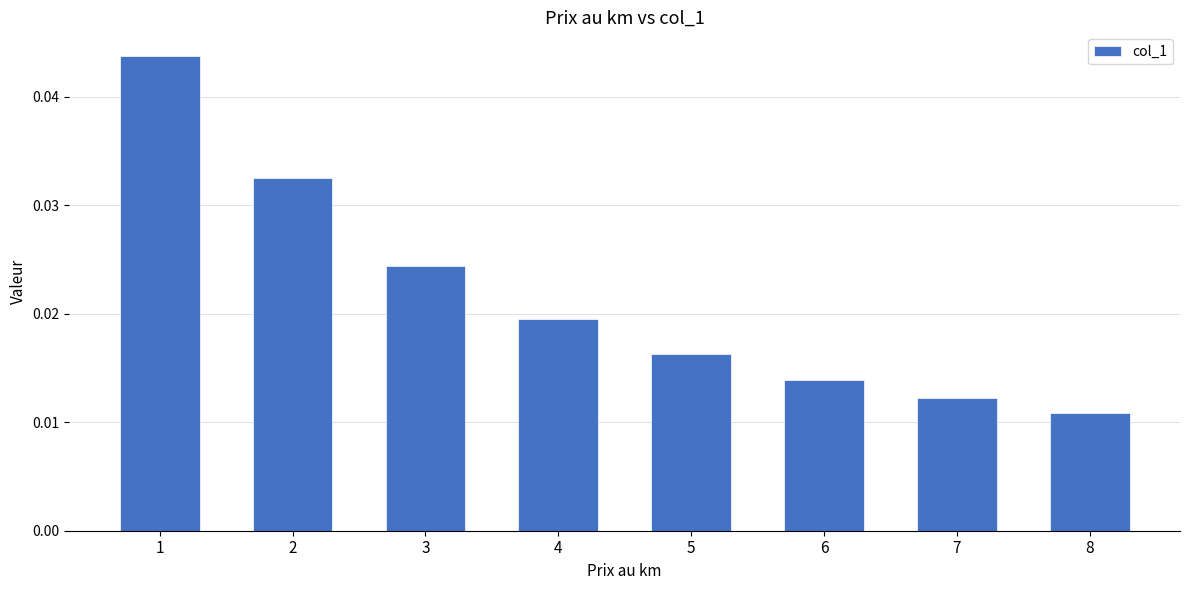

Which category has the lowest value across all series?

8